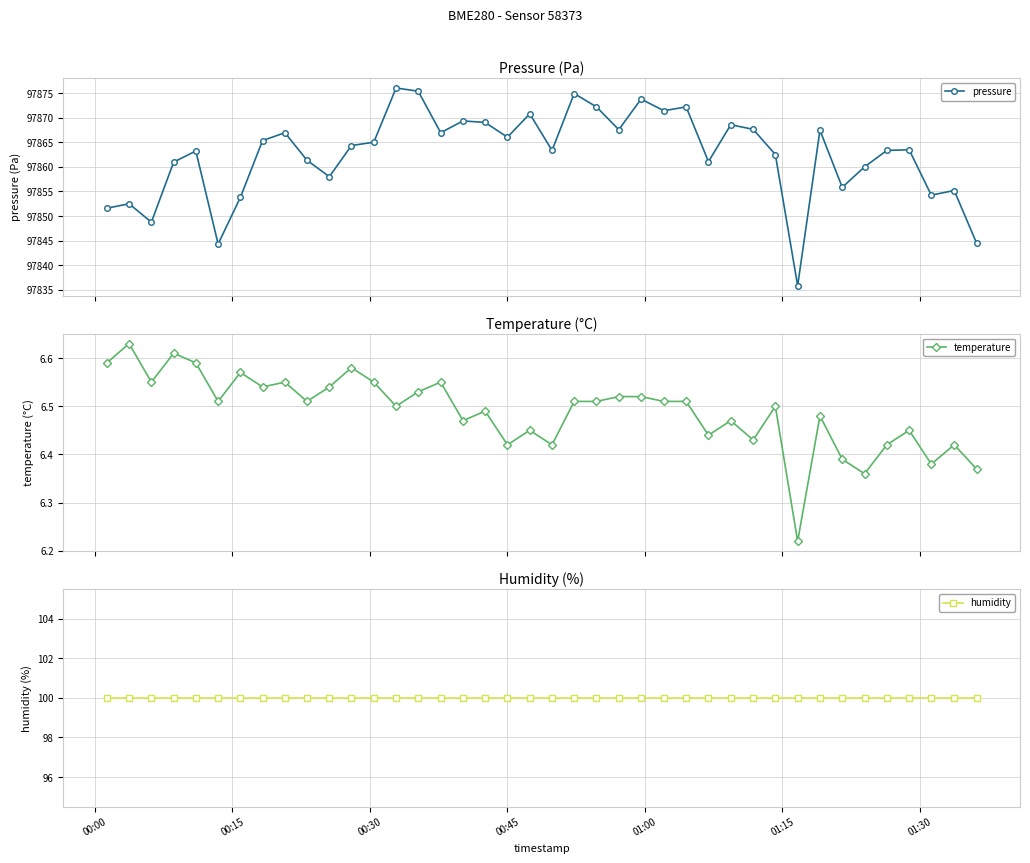

Reading left to right, extract all data points from this chart.

pressure: 97851.6	97852.5	97848.8	97861.0	97863.2	97844.3	97853.8	97865.3	97866.9	97861.3	97858.0	97864.3	97865.0	97876.0	97875.4	97866.9	97869.3	97869.0	97866.0	97870.8	97863.3	97874.9	97872.2	97867.6	97873.8	97871.4	97872.2	97861.1	97868.6	97867.6	97862.5	97835.8	97867.4	97855.8	97860.0	97863.3	97863.5	97854.2	97855.2	97844.5
temperature: 6.6	6.6	6.5	6.6	6.6	6.5	6.6	6.5	6.5	6.5	6.5	6.6	6.5	6.5	6.5	6.5	6.5	6.5	6.4	6.5	6.4	6.5	6.5	6.5	6.5	6.5	6.5	6.4	6.5	6.4	6.5	6.2	6.5	6.4	6.4	6.4	6.5	6.4	6.4	6.4
humidity: 100.0	100.0	100.0	100.0	100.0	100.0	100.0	100.0	100.0	100.0	100.0	100.0	100.0	100.0	100.0	100.0	100.0	100.0	100.0	100.0	100.0	100.0	100.0	100.0	100.0	100.0	100.0	100.0	100.0	100.0	100.0	100.0	100.0	100.0	100.0	100.0	100.0	100.0	100.0	100.0